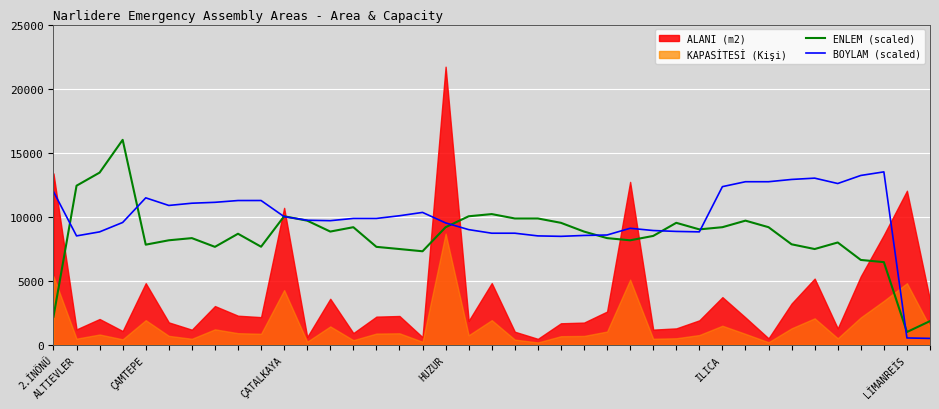

What is the difference between the BOYLAM (scaled) values at LİMANREİS and HUZUR?

8981.2